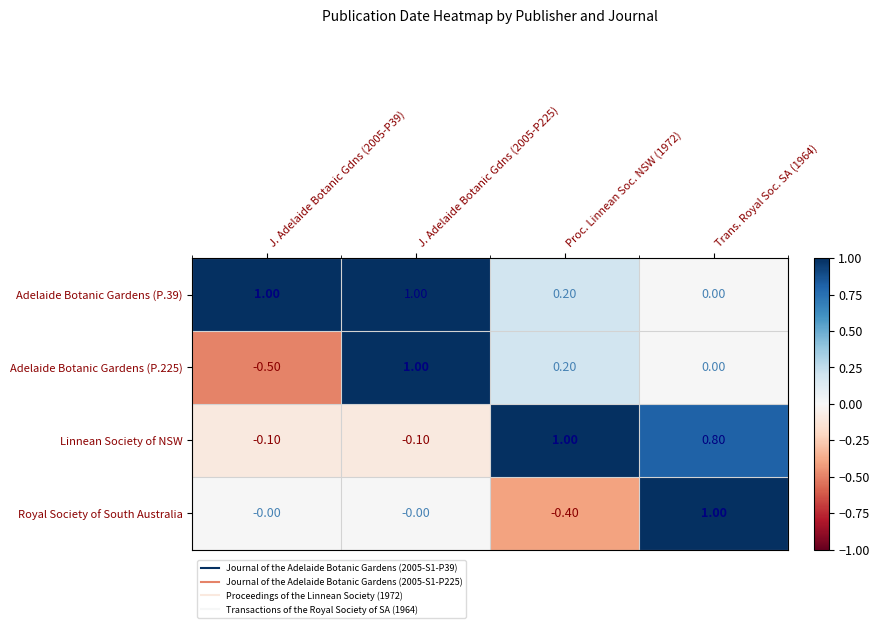

At which category is the sum across all series the highest?

J. Adelaide Botanic Gdns (2005-P225)